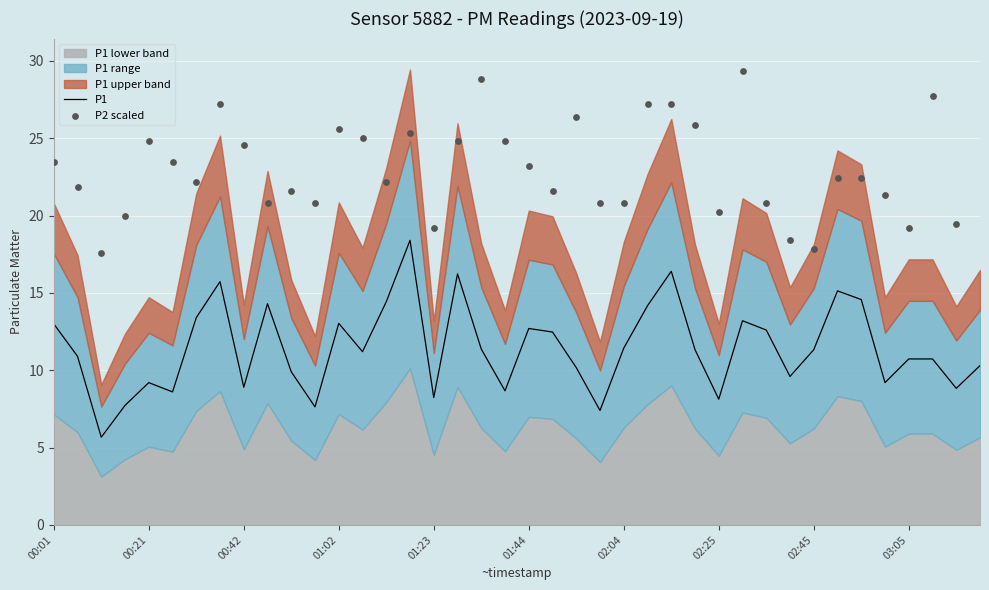

What is the minimum value for P1?

5.7